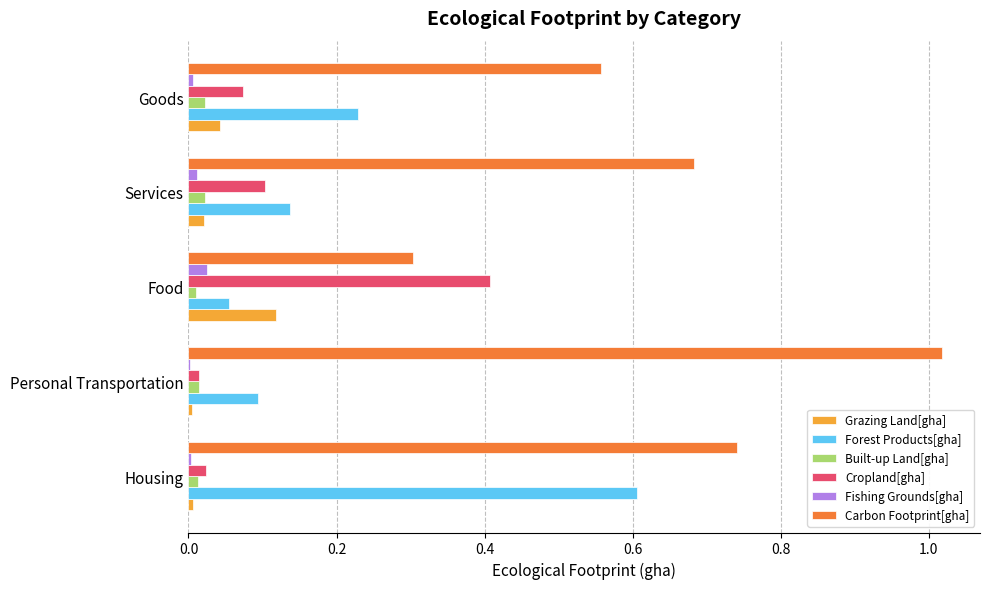

The value of Fishing Grounds[gha] at Goods is 0.0. True or false?

True